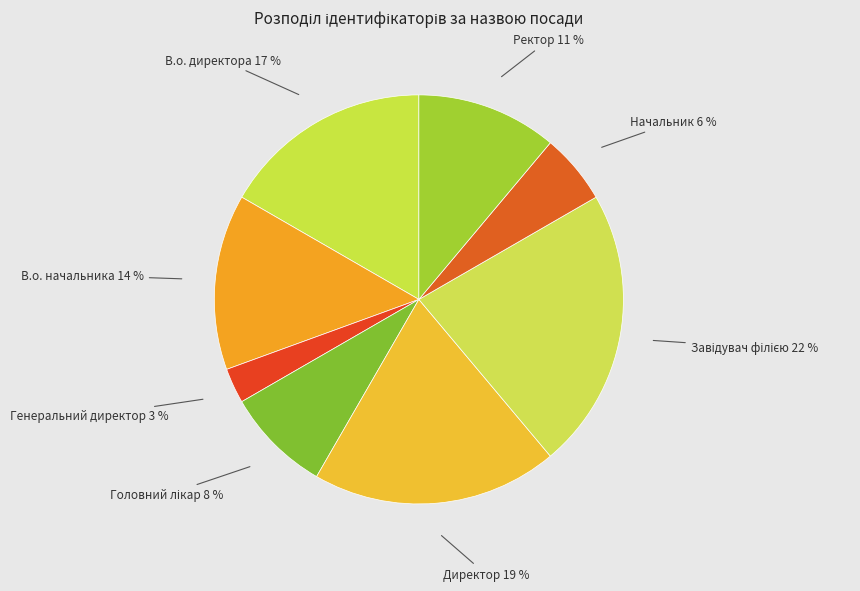

Count the number of slices in the pie.

8